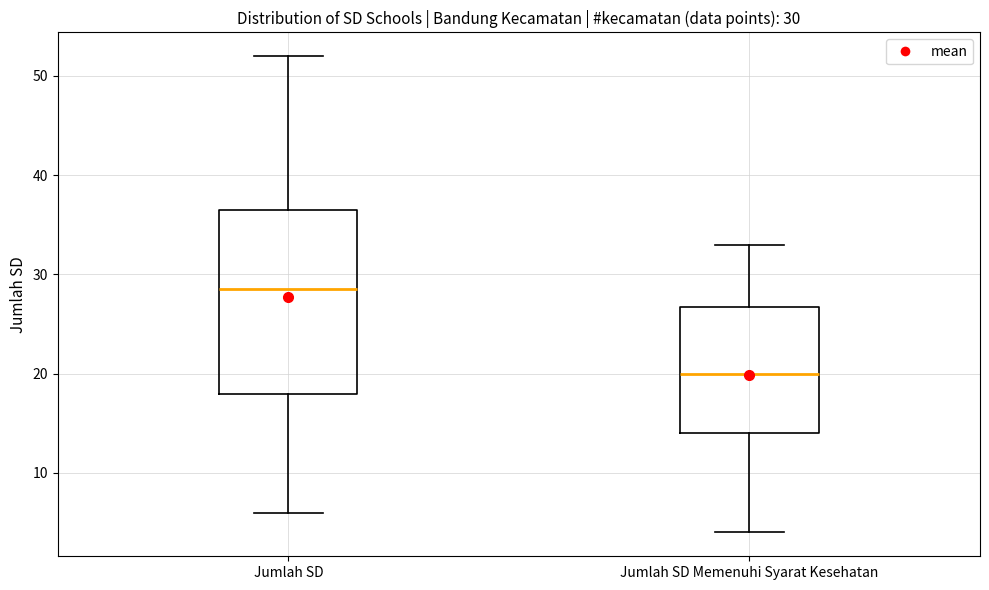

Which box has the lowest median line?

Jumlah SD Memenuhi Syarat Kesehatan